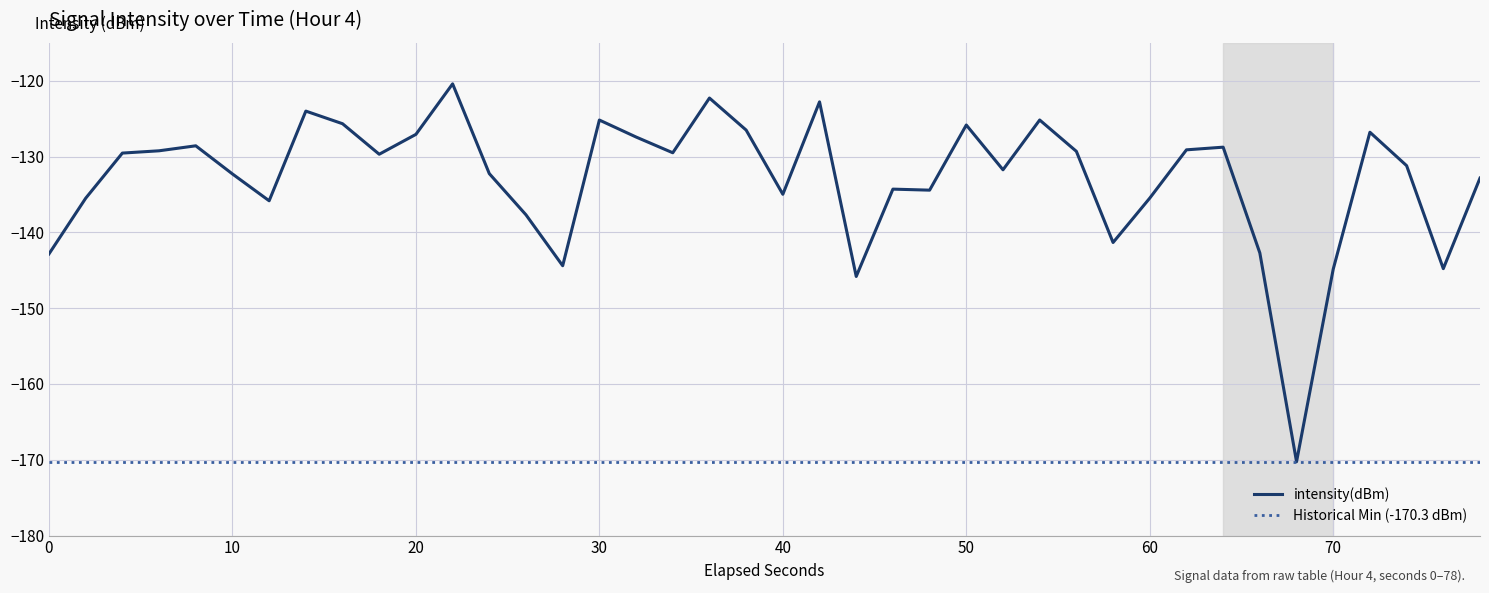

What is the lowest value of the intensity(dBm) series?

-170.3